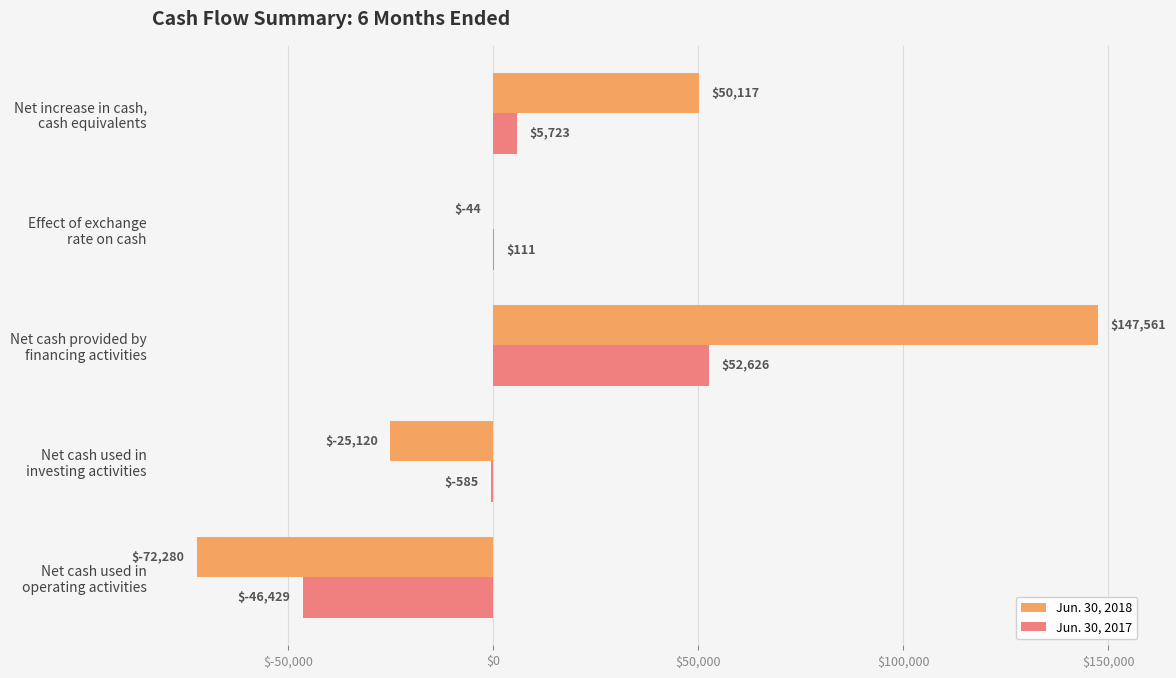

What is the highest value of the Jun. 30, 2018 series?

147561